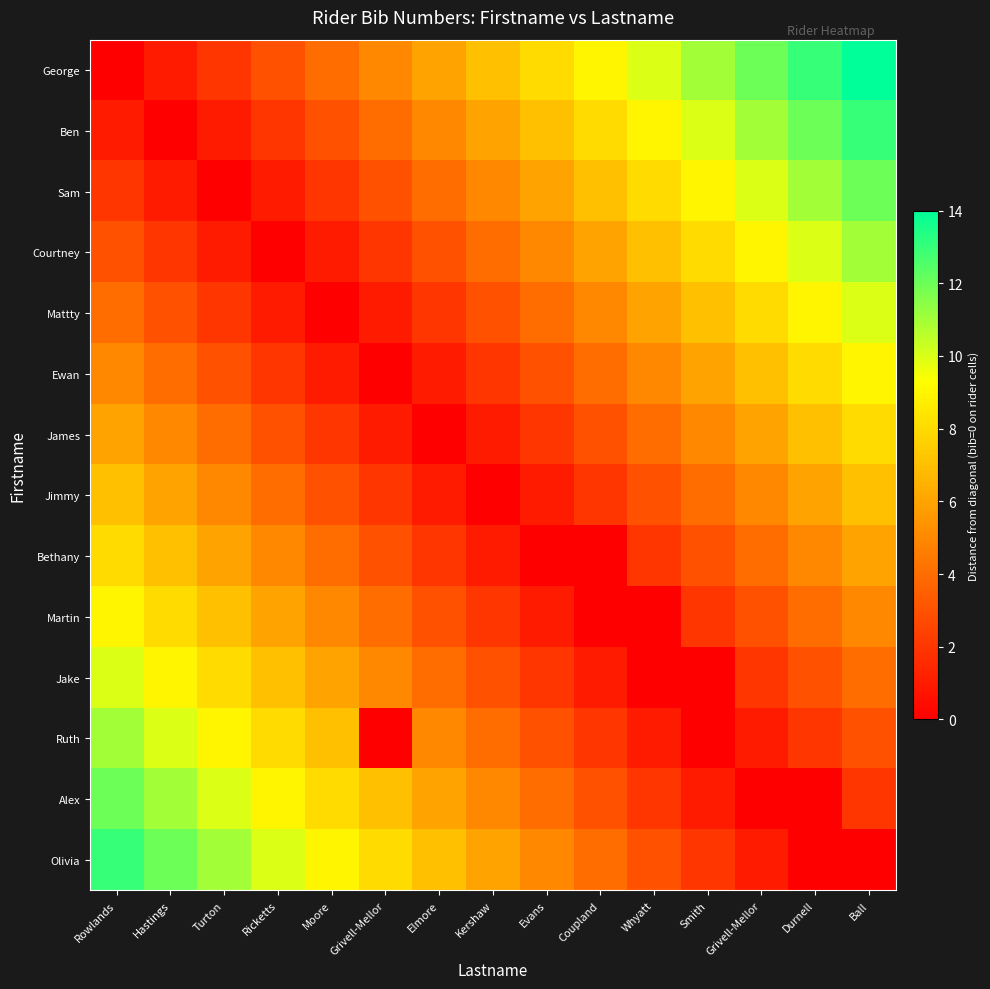

At which category is the sum across all series the highest?

Ball